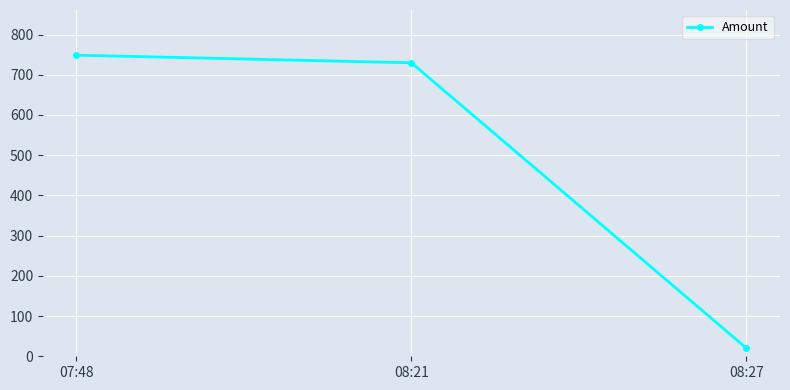

What is the difference between the values at 07:48 and 08:27?

728.7